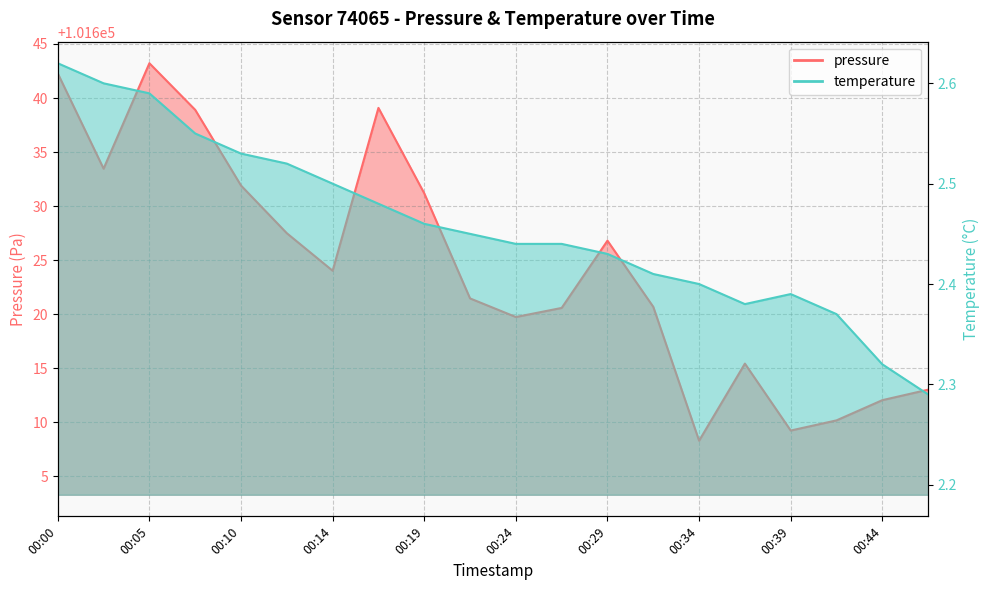

Rank the series at 00:22 from lowest to highest value.

temperature, pressure